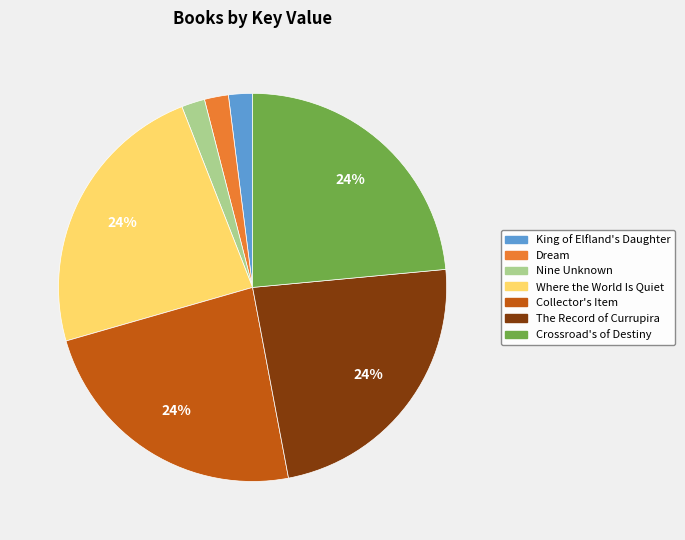

Do Collector's Item and King of Elfland's Daughter together represent more than half of the pie?

No